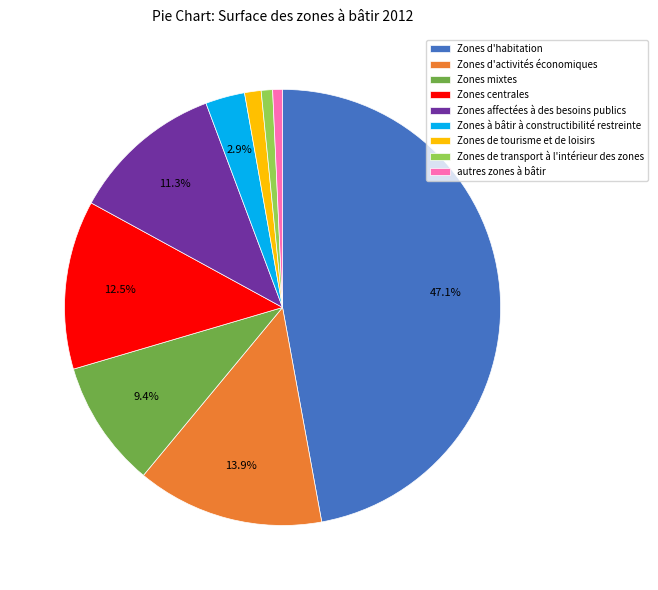

To the nearest percent, what is the average slice percentage?

11%